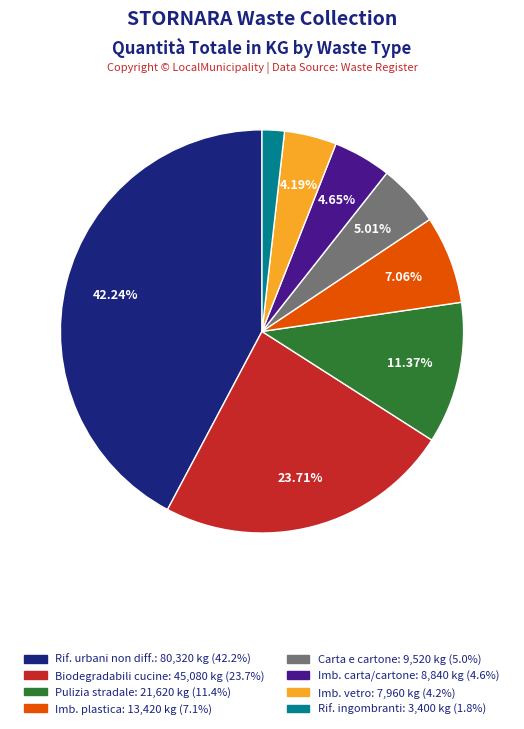

Does any single category account for the majority?

No